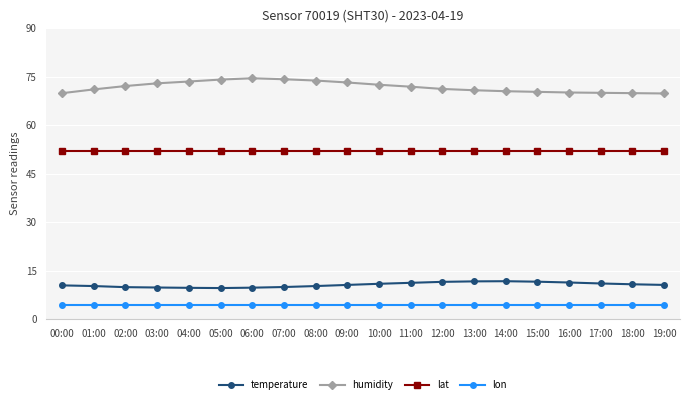

At how many categories does at least one series exceed 11?

20